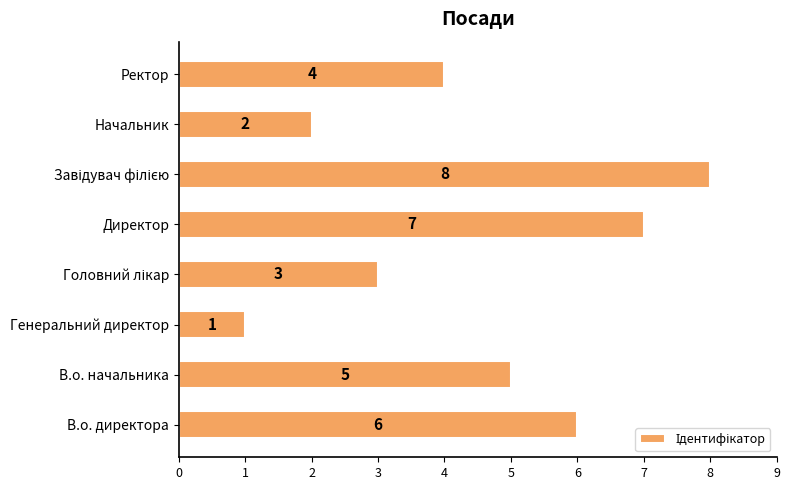

How many distinct data groups are displayed?

1